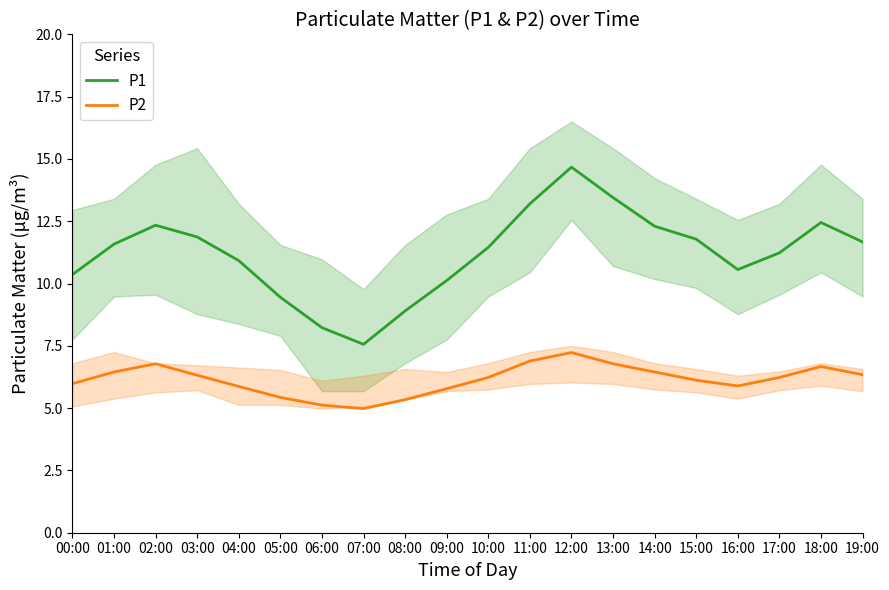

What is the difference between the highest and lowest values at 11:00?

6.3